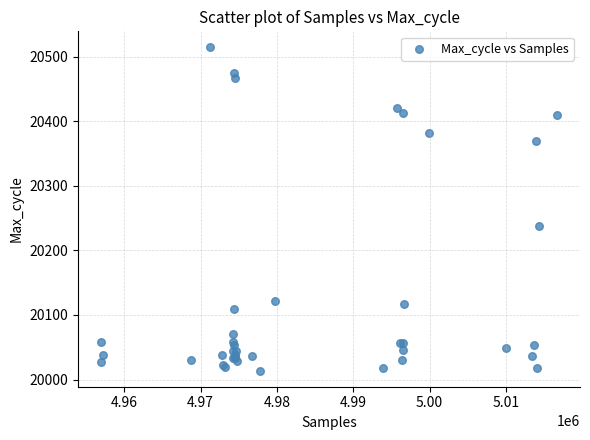

What Y value in the scatter plot is closest to 20264?

20238